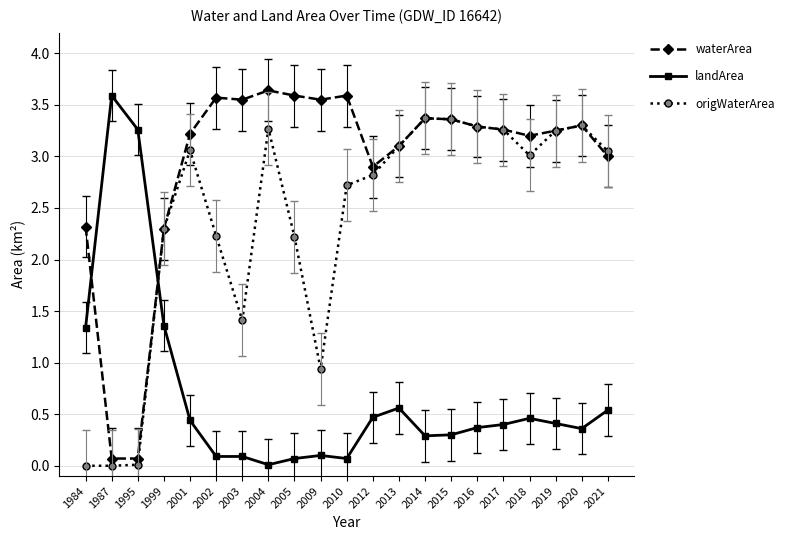

After their last crossing, which series has the higher values: landArea or waterArea?

waterArea